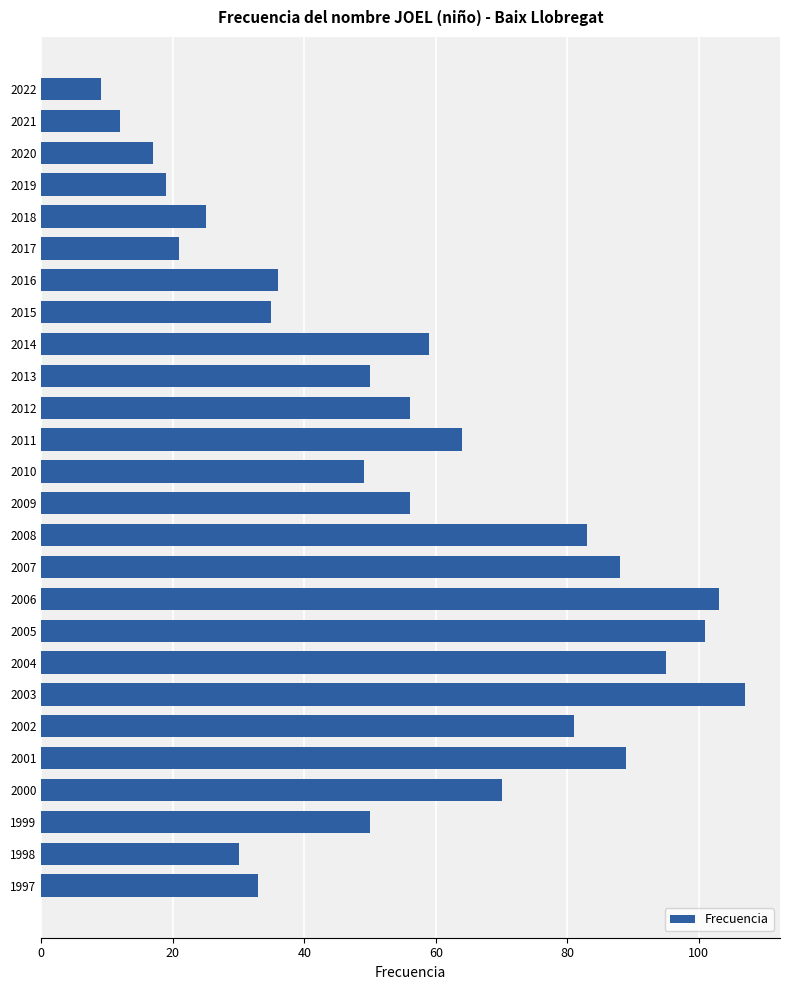

True or false: the data shows 26 at 2020.

False